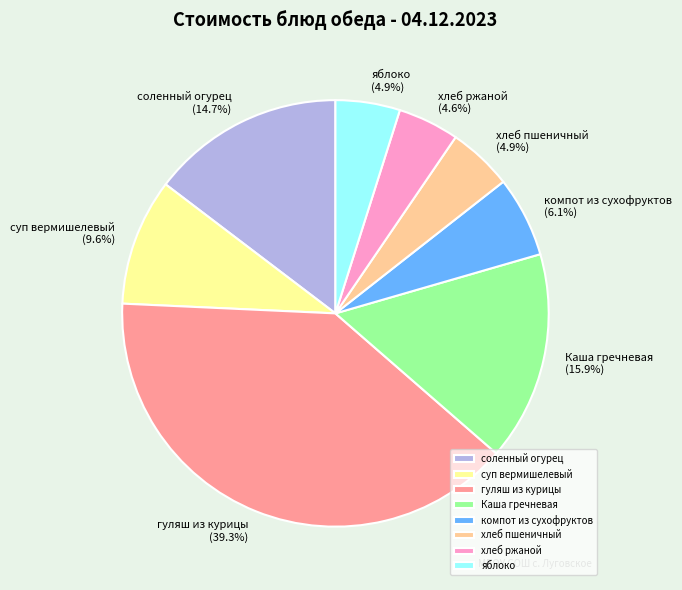

What percentage is the суп вермишелевый slice, to the nearest percent?

10%